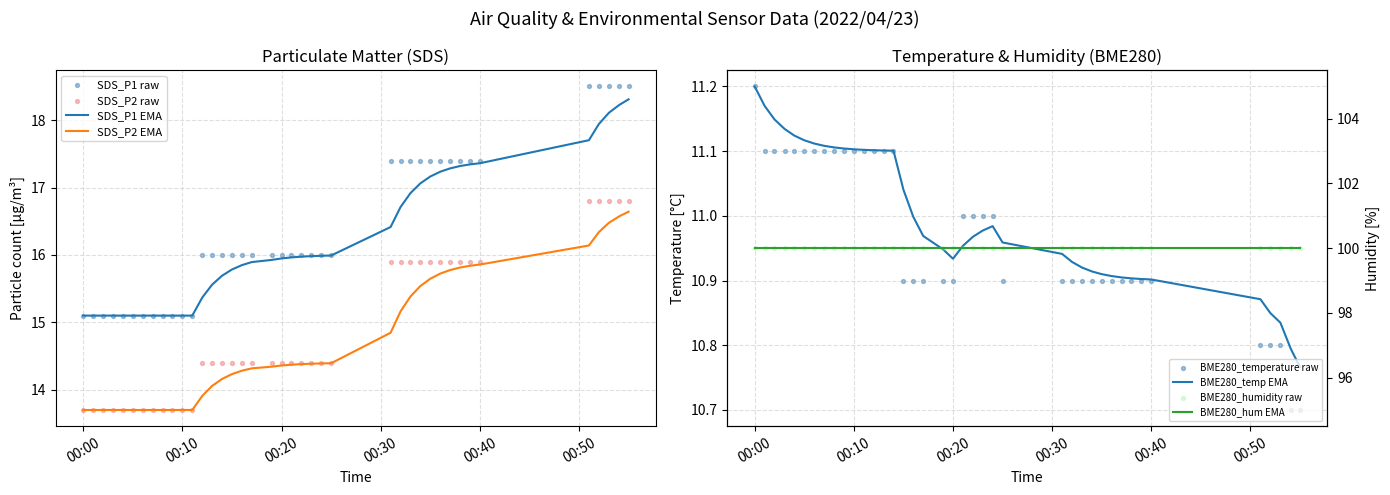

Is the value of BME280_temperature at 2022/04/23 00:38:00 greater than the value of SDS_P1 at 2022/04/23 00:15:00?

No